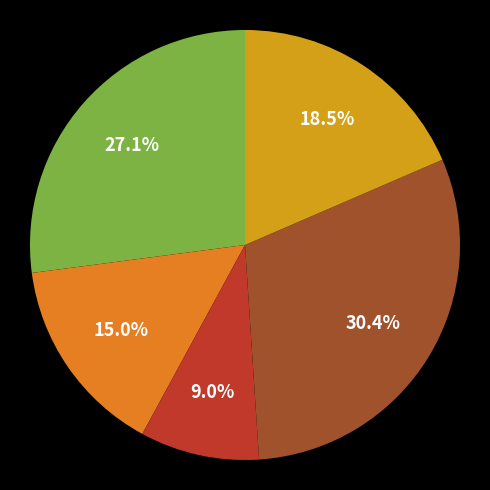

Does any single category account for the majority?

No